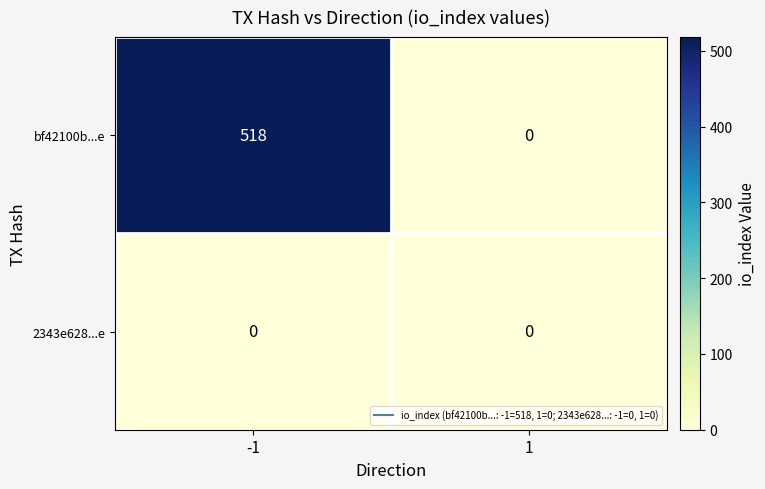

What is the difference between the bf42100b...e values at -1 and 1?

518